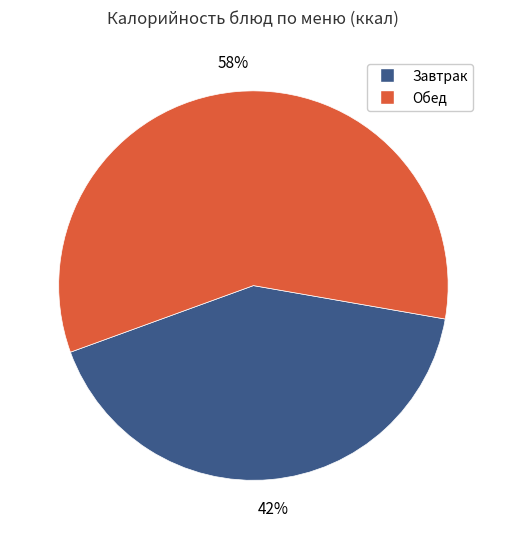

Is there a majority slice in this chart?

Yes